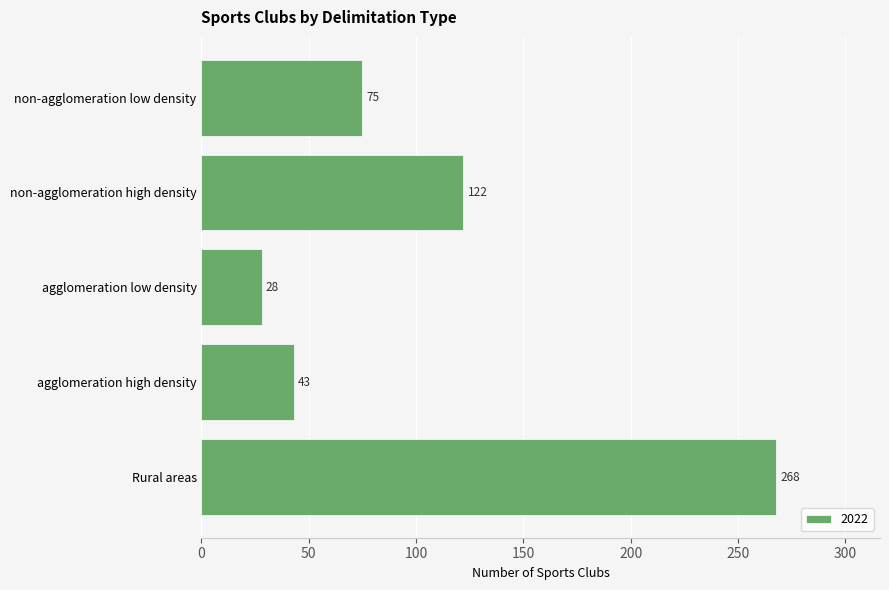

What is the change in value from agglomeration low density to non-agglomeration low density?

+47